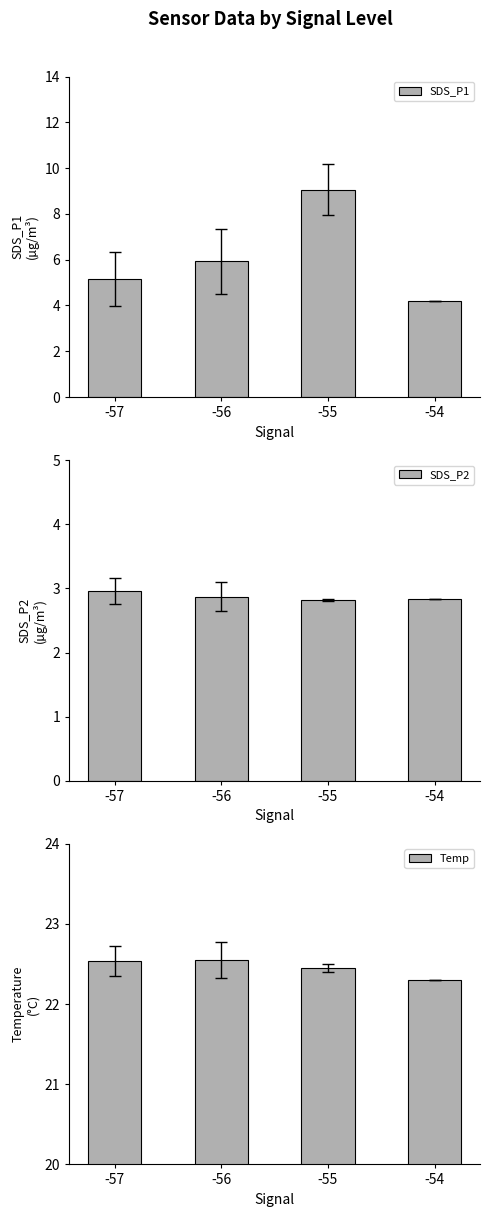

True or false: SDS_P1 has a value of 1.5 at -57.

False